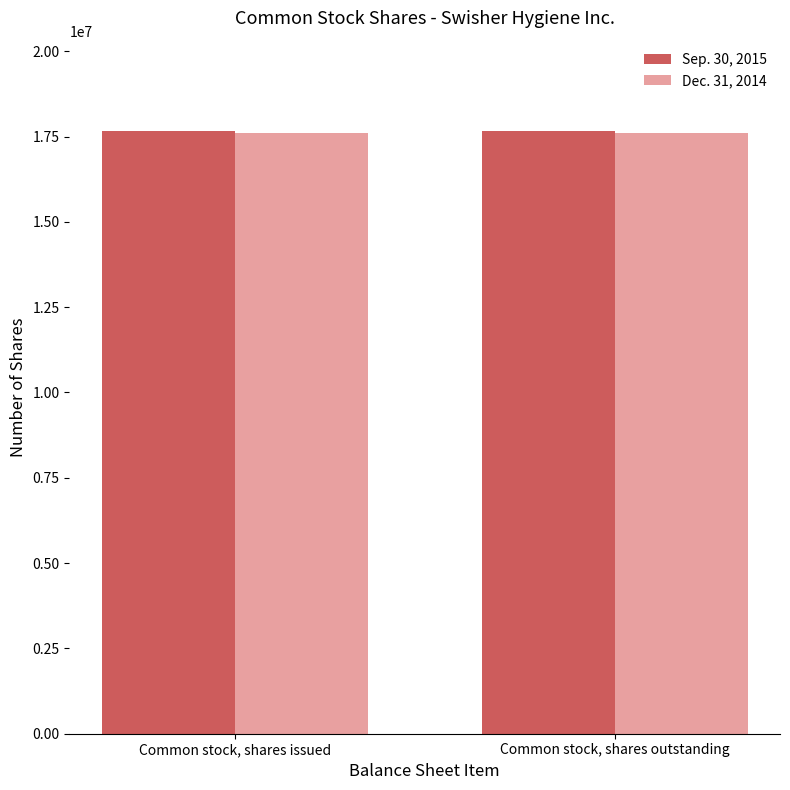

What is the label of the 1st bar from the left?

Common stock, shares issued